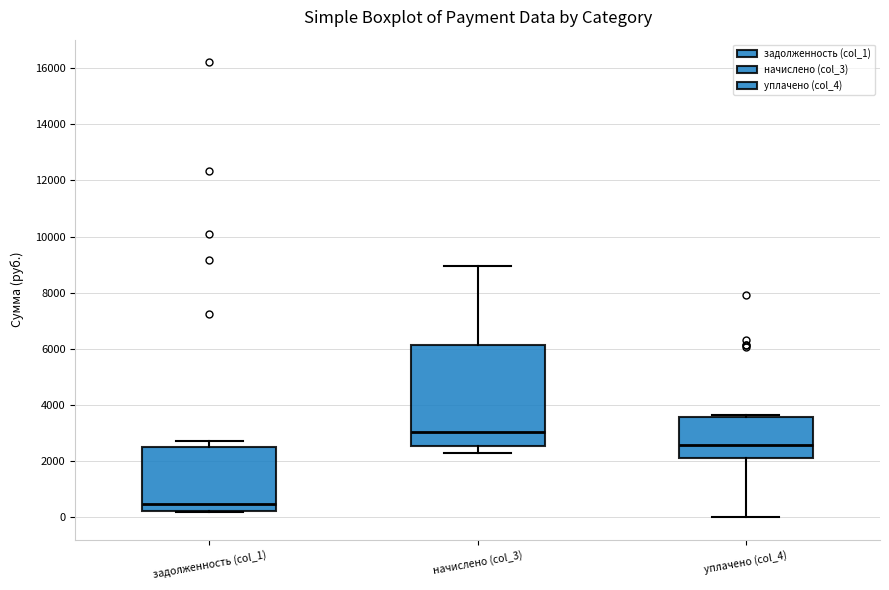

Which box's median line is the highest?

начислено (col_3)